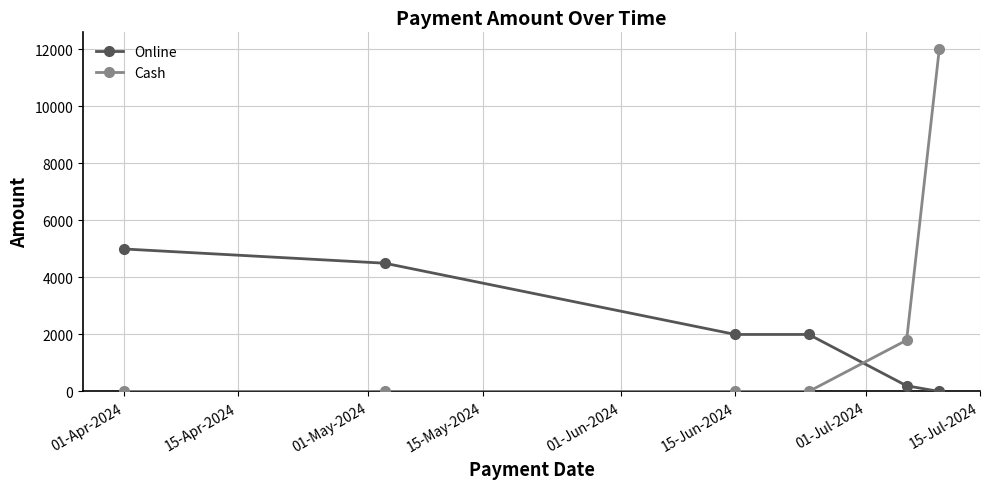

Reading left to right, transcribe all the data shown in this chart.

Online: 5000	4500	2000	2000	200	0
Cash: 0	0	0	0	1800	12000